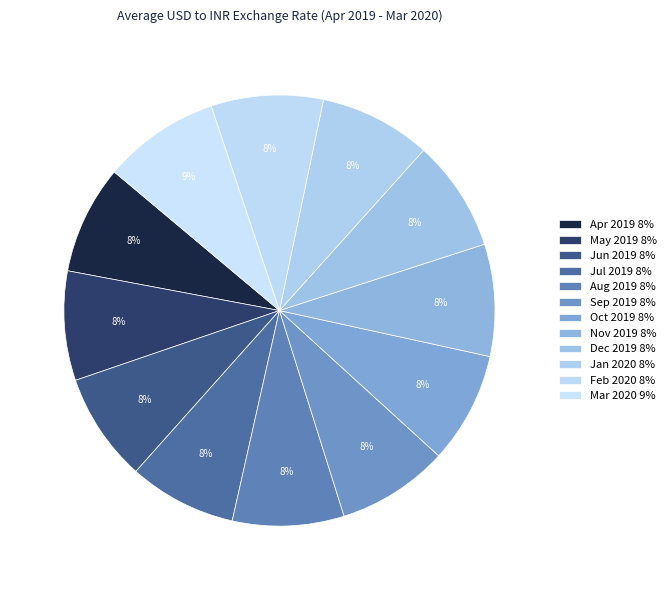

How many segments does this pie chart have?

12